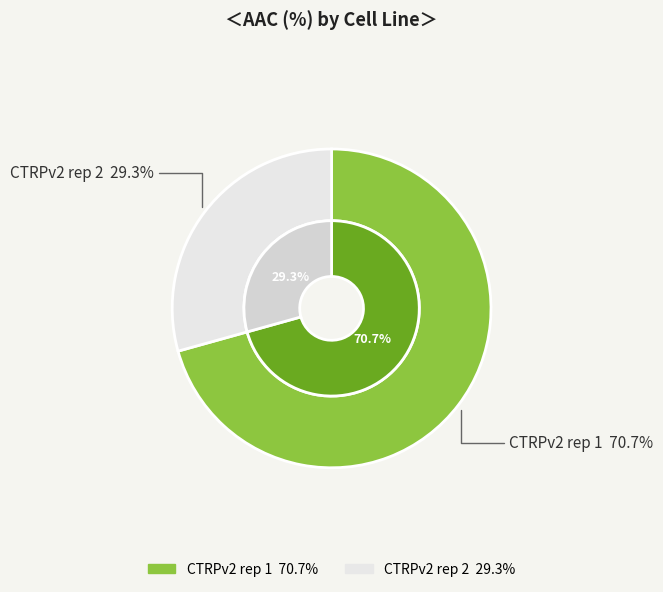

How many slices are in this pie chart?

2